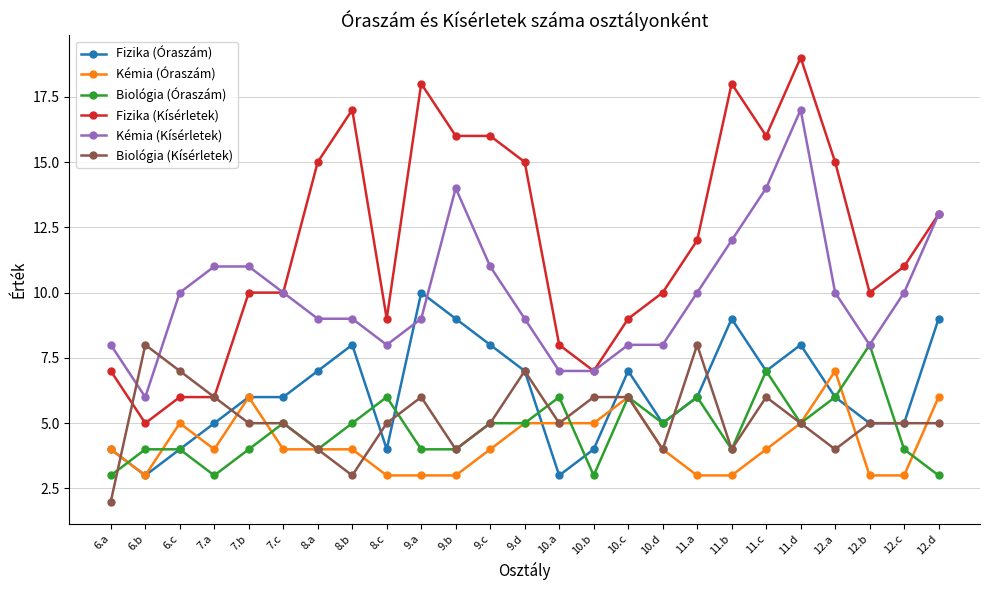

Count the Fizika (Óraszám) values in the range 5 to 8.

15